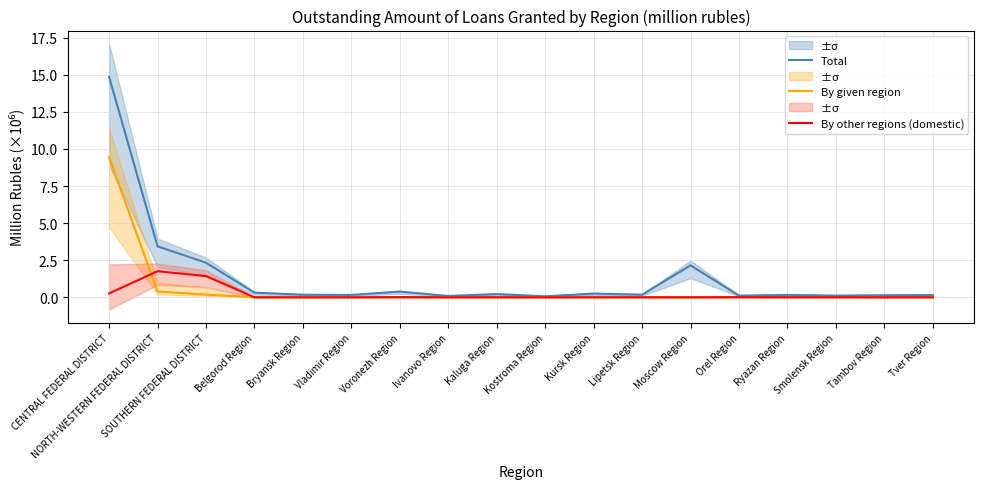

What is the label of the 1st point from the right?

Tver Region